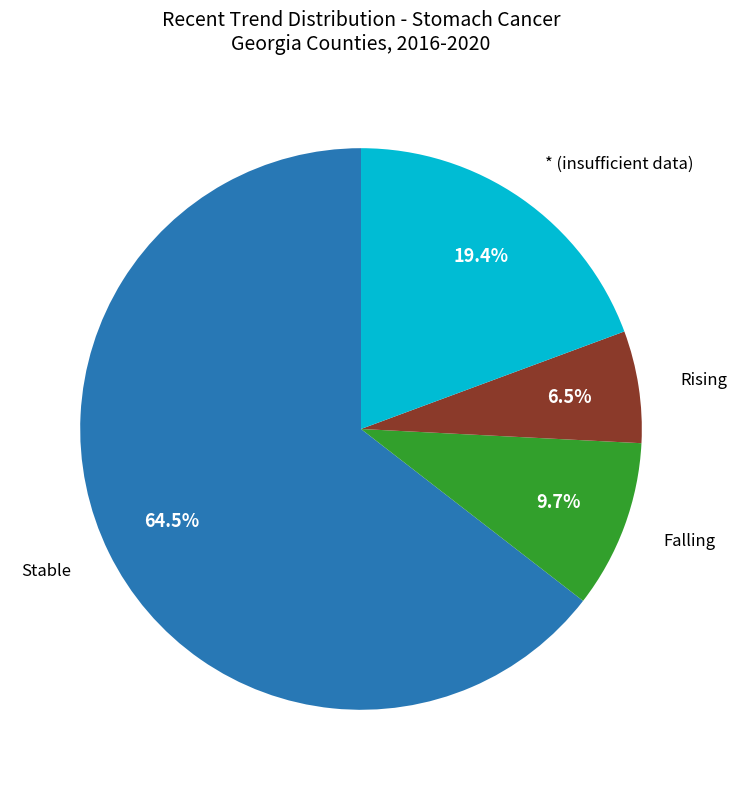

Is there a majority slice in this chart?

Yes